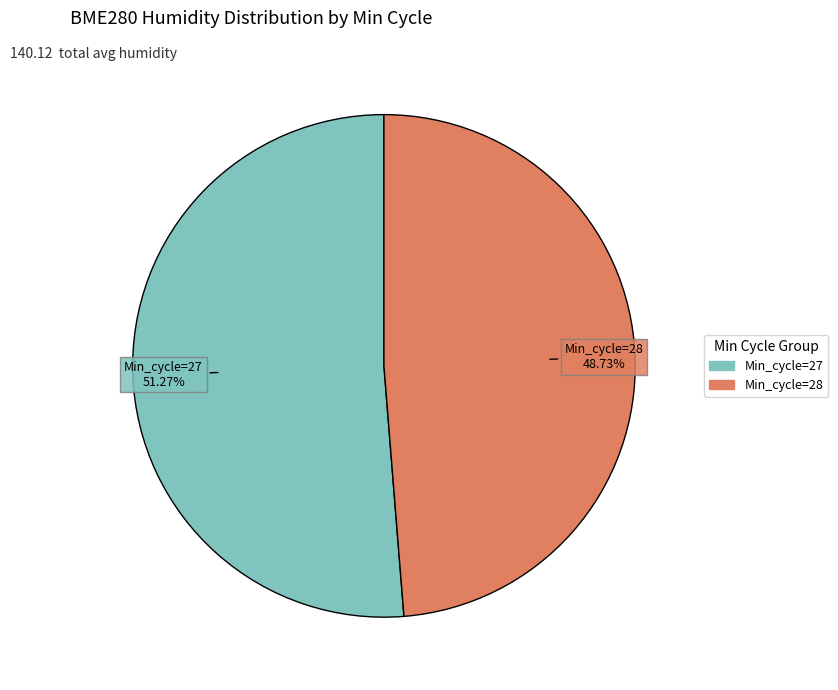

Is there any slice that represents more than half of the pie?

Yes